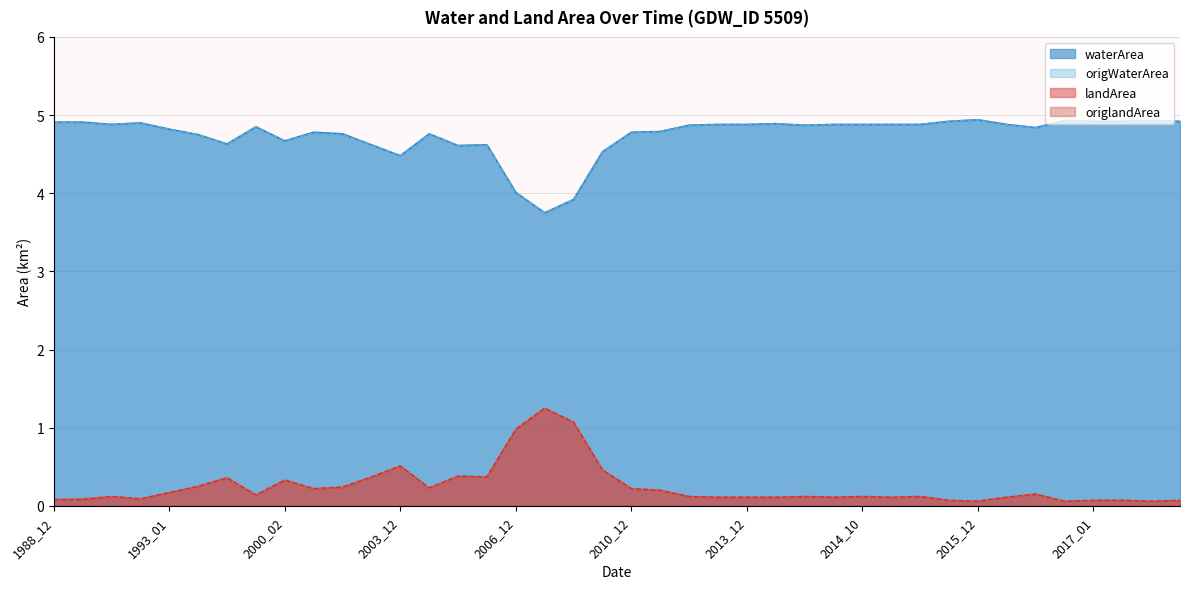

What is the difference between the highest and lowest values at 2013_09?

4.8